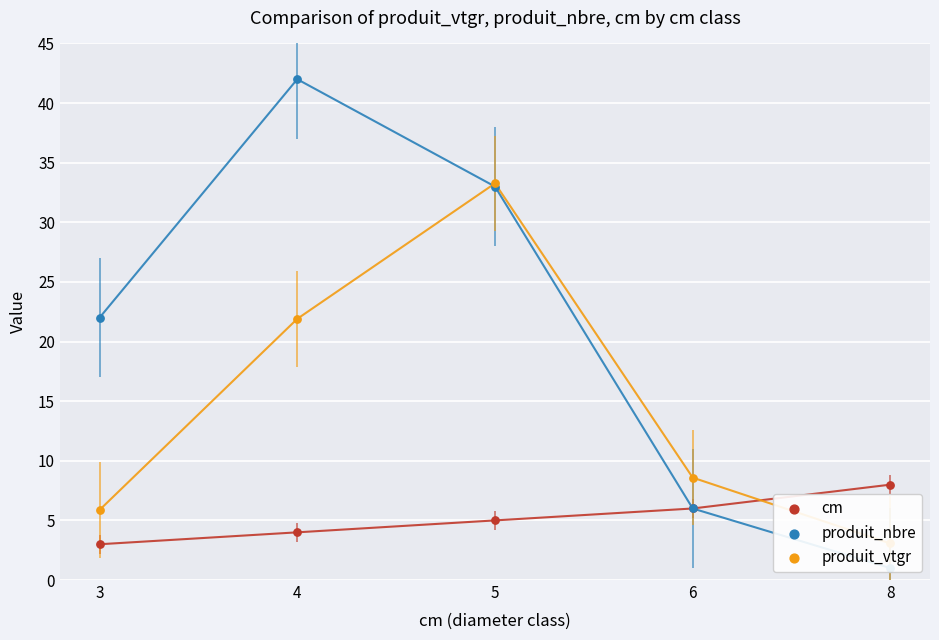

Which series contains the lowest Y value?

produit_nbre